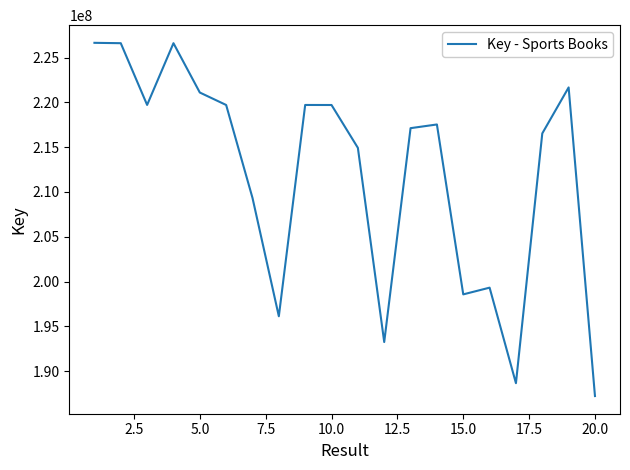

What is the greatest value displayed?

226651729